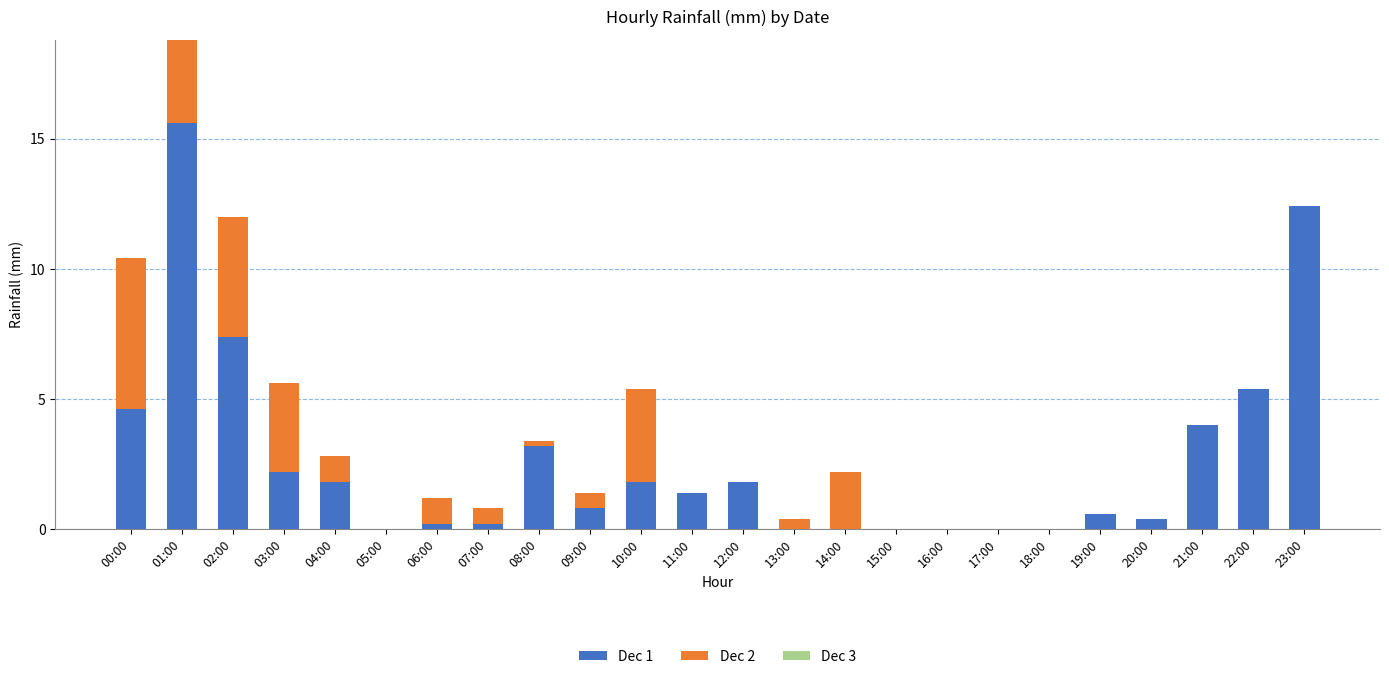

Count the number of data series in this chart.

2